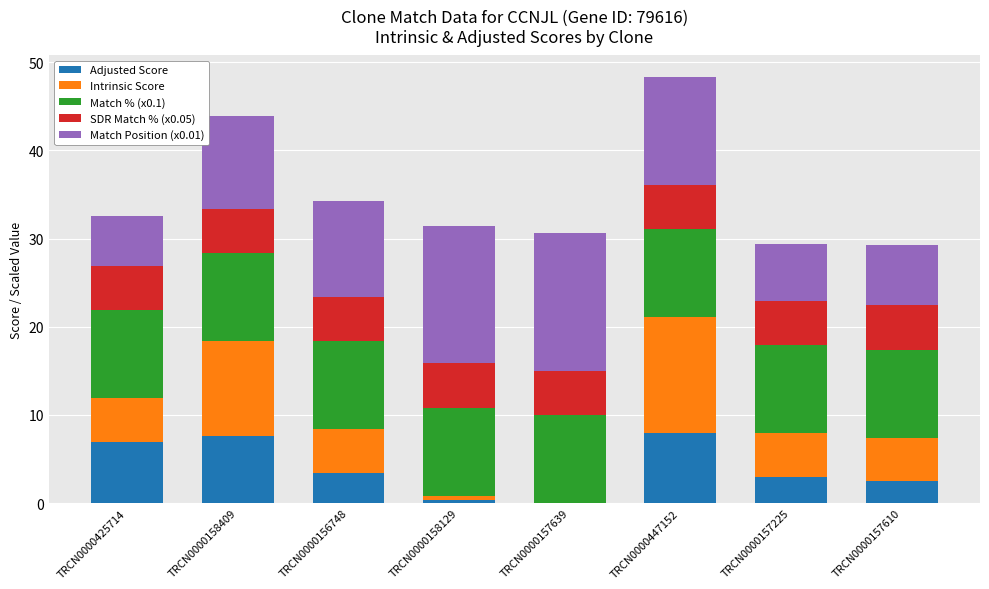

What is the sum of the Adjusted Score values at TRCN0000447152 and TRCN0000158409?

15.5